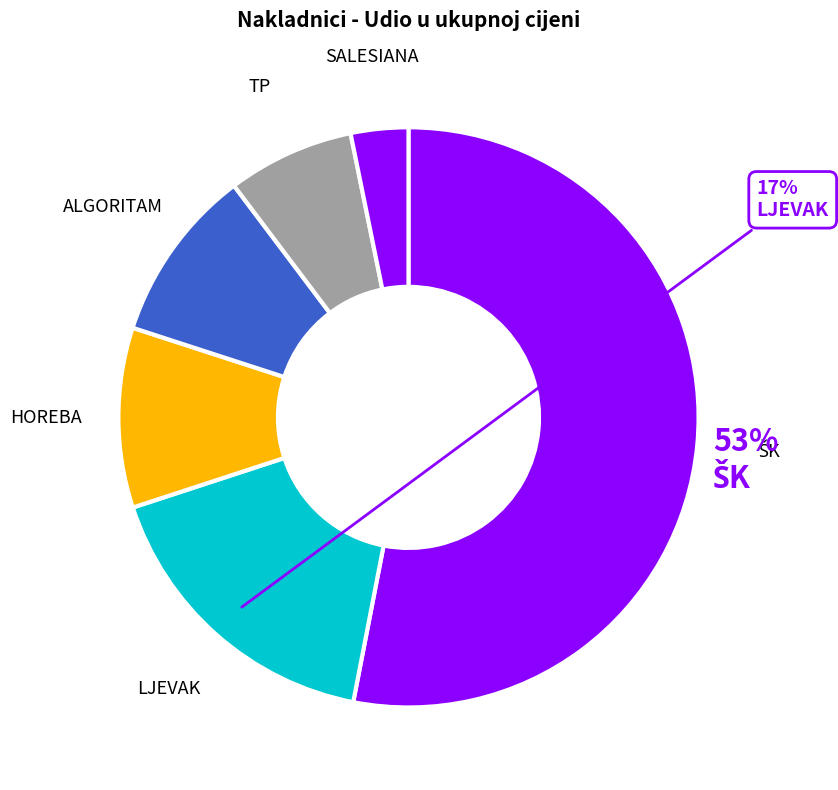

How many slices are in this pie chart?

6